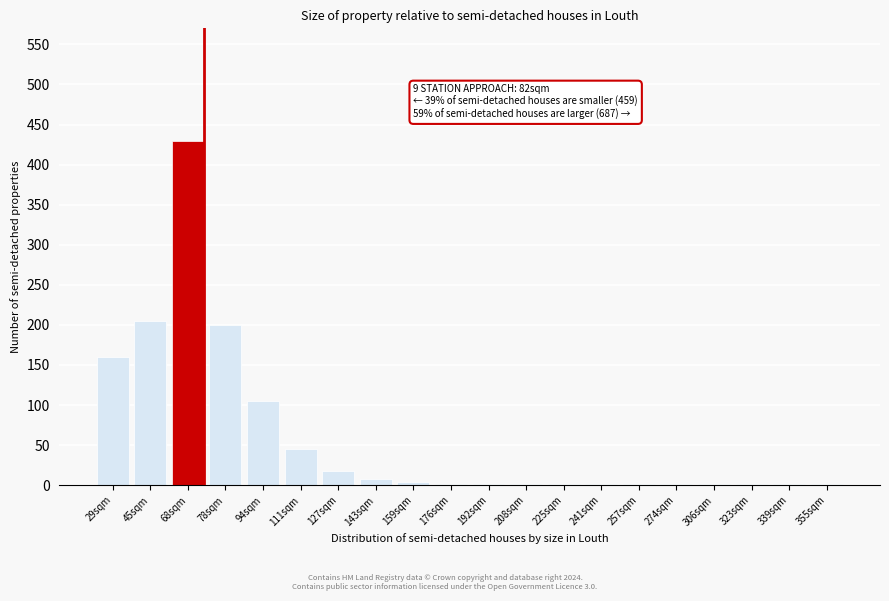

True or false: the data shows 105 at 94sqm.

True